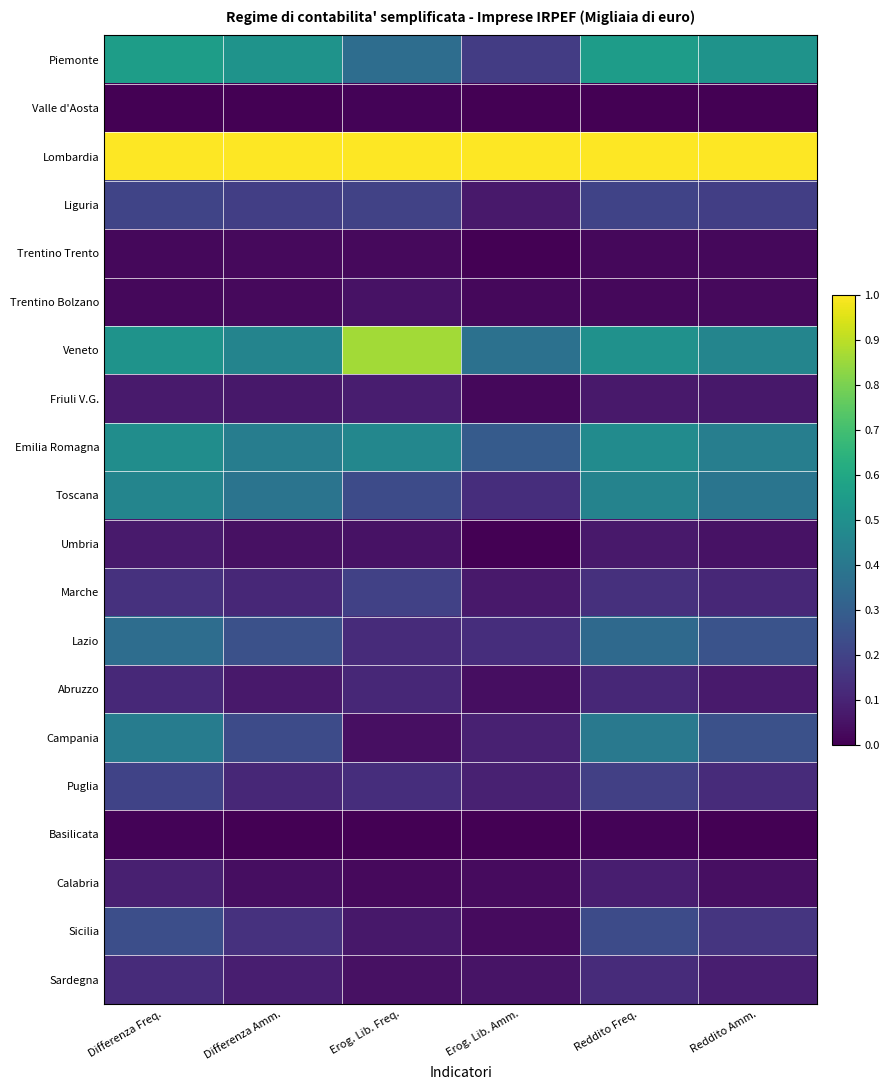

Reading left to right, list all the values displayed in this chart.

Piemonte: Differenza Freq.=0.6	Differenza Amm.=0.5	Erog. Lib. Freq.=0.4	Erog. Lib. Amm.=0.2	Reddito Freq.=0.6	Reddito Amm.=0.5
Valle d'Aosta: Differenza Freq.=0.0	Differenza Amm.=0.0	Erog. Lib. Freq.=0.0	Erog. Lib. Amm.=0.0	Reddito Freq.=0.0	Reddito Amm.=0.0
Lombardia: Differenza Freq.=1.0	Differenza Amm.=1.0	Erog. Lib. Freq.=1.0	Erog. Lib. Amm.=1.0	Reddito Freq.=1.0	Reddito Amm.=1.0
Liguria: Differenza Freq.=0.2	Differenza Amm.=0.2	Erog. Lib. Freq.=0.2	Erog. Lib. Amm.=0.1	Reddito Freq.=0.2	Reddito Amm.=0.2
Trentino Trento: Differenza Freq.=0.0	Differenza Amm.=0.0	Erog. Lib. Freq.=0.0	Erog. Lib. Amm.=0.0	Reddito Freq.=0.0	Reddito Amm.=0.0
Trentino Bolzano: Differenza Freq.=0.0	Differenza Amm.=0.0	Erog. Lib. Freq.=0.0	Erog. Lib. Amm.=0.0	Reddito Freq.=0.0	Reddito Amm.=0.0
Veneto: Differenza Freq.=0.5	Differenza Amm.=0.5	Erog. Lib. Freq.=0.9	Erog. Lib. Amm.=0.4	Reddito Freq.=0.5	Reddito Amm.=0.5
Friuli V.G.: Differenza Freq.=0.1	Differenza Amm.=0.1	Erog. Lib. Freq.=0.1	Erog. Lib. Amm.=0.0	Reddito Freq.=0.1	Reddito Amm.=0.1
Emilia Romagna: Differenza Freq.=0.5	Differenza Amm.=0.4	Erog. Lib. Freq.=0.5	Erog. Lib. Amm.=0.3	Reddito Freq.=0.5	Reddito Amm.=0.4
Toscana: Differenza Freq.=0.5	Differenza Amm.=0.4	Erog. Lib. Freq.=0.2	Erog. Lib. Amm.=0.1	Reddito Freq.=0.4	Reddito Amm.=0.4
Umbria: Differenza Freq.=0.1	Differenza Amm.=0.0	Erog. Lib. Freq.=0.0	Erog. Lib. Amm.=0.0	Reddito Freq.=0.1	Reddito Amm.=0.0
Marche: Differenza Freq.=0.1	Differenza Amm.=0.1	Erog. Lib. Freq.=0.2	Erog. Lib. Amm.=0.1	Reddito Freq.=0.1	Reddito Amm.=0.1
Lazio: Differenza Freq.=0.4	Differenza Amm.=0.2	Erog. Lib. Freq.=0.1	Erog. Lib. Amm.=0.1	Reddito Freq.=0.3	Reddito Amm.=0.3
Abruzzo: Differenza Freq.=0.1	Differenza Amm.=0.1	Erog. Lib. Freq.=0.1	Erog. Lib. Amm.=0.0	Reddito Freq.=0.1	Reddito Amm.=0.1
Campania: Differenza Freq.=0.4	Differenza Amm.=0.2	Erog. Lib. Freq.=0.0	Erog. Lib. Amm.=0.1	Reddito Freq.=0.4	Reddito Amm.=0.2
Puglia: Differenza Freq.=0.2	Differenza Amm.=0.1	Erog. Lib. Freq.=0.1	Erog. Lib. Amm.=0.1	Reddito Freq.=0.2	Reddito Amm.=0.1
Basilicata: Differenza Freq.=0.0	Differenza Amm.=0.0	Erog. Lib. Freq.=0.0	Erog. Lib. Amm.=0.0	Reddito Freq.=0.0	Reddito Amm.=0.0
Calabria: Differenza Freq.=0.1	Differenza Amm.=0.0	Erog. Lib. Freq.=0.0	Erog. Lib. Amm.=0.0	Reddito Freq.=0.1	Reddito Amm.=0.0
Sicilia: Differenza Freq.=0.2	Differenza Amm.=0.1	Erog. Lib. Freq.=0.1	Erog. Lib. Amm.=0.0	Reddito Freq.=0.2	Reddito Amm.=0.2
Sardegna: Differenza Freq.=0.1	Differenza Amm.=0.1	Erog. Lib. Freq.=0.0	Erog. Lib. Amm.=0.1	Reddito Freq.=0.1	Reddito Amm.=0.1